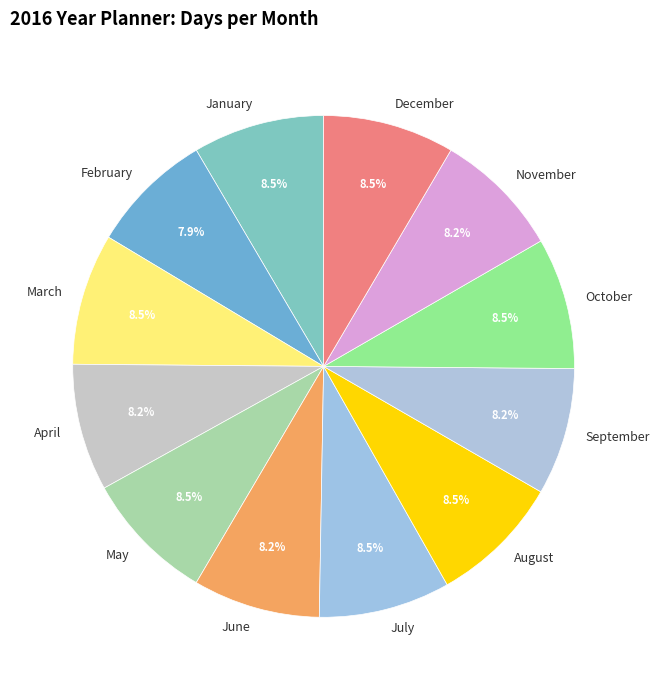

True or false: June accounts for 21% of the total.

False